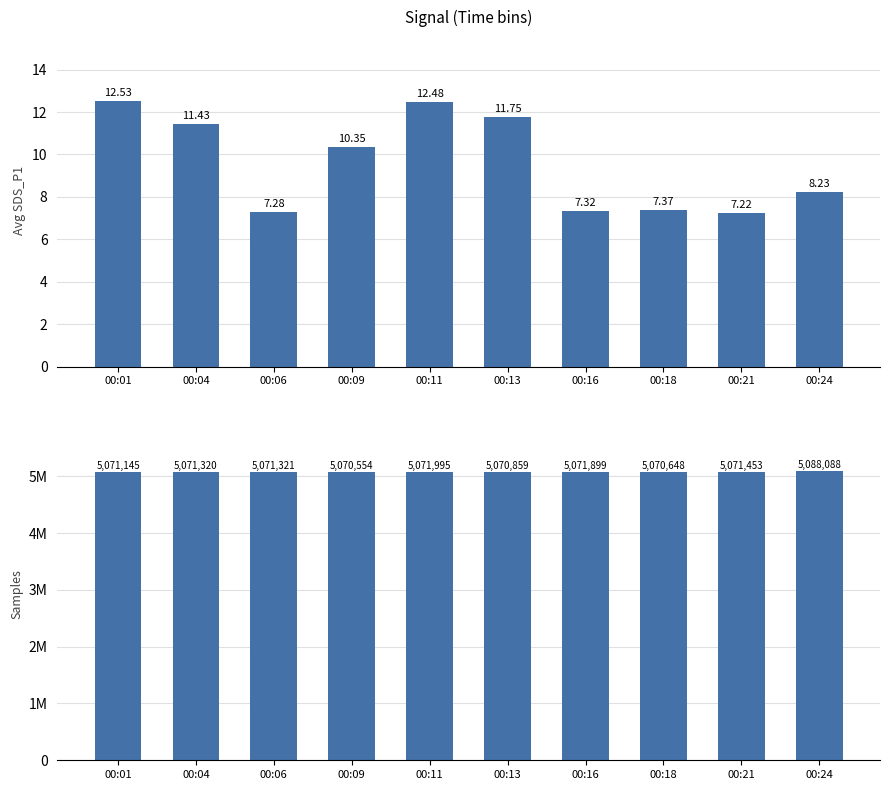

List the labels in order of Avg SDS_P1 value, largest first.

00:01, 00:11, 00:13, 00:04, 00:09, 00:24, 00:18, 00:16, 00:06, 00:21